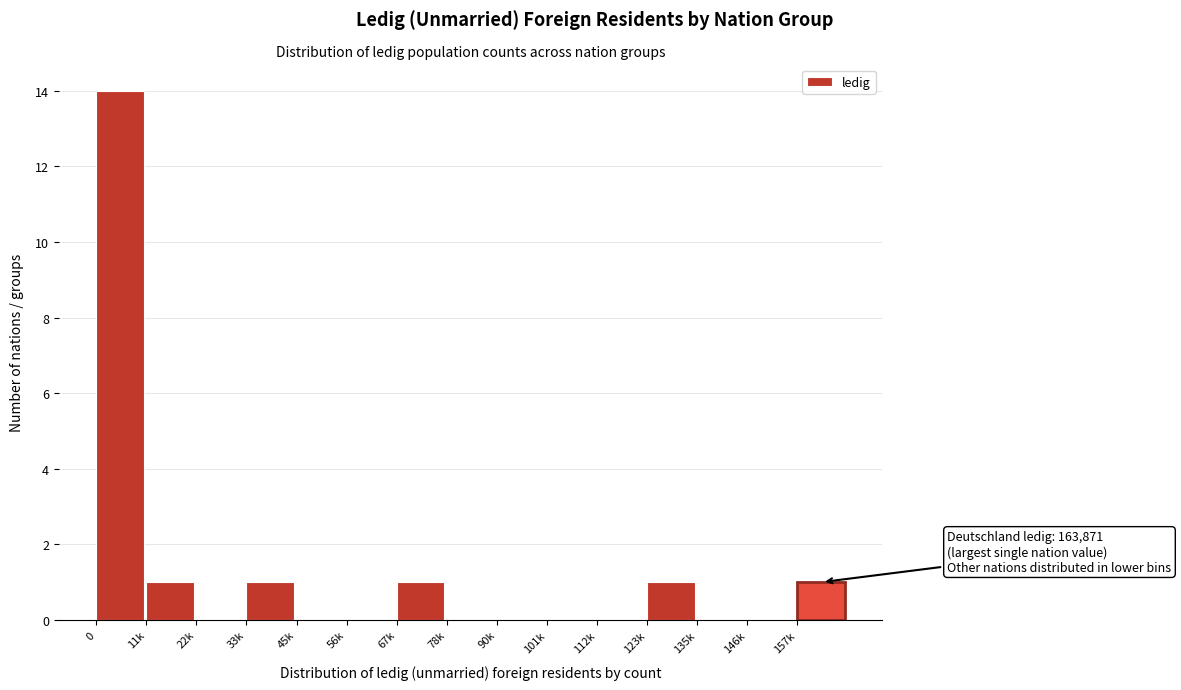

Reading left to right, transcribe all the data shown in this chart.

0=14	11k=1	22k=0	33k=1	45k=0	56k=0	67k=1	78k=0	90k=0	101k=0	112k=0	123k=1	135k=0	146k=0	157k=1